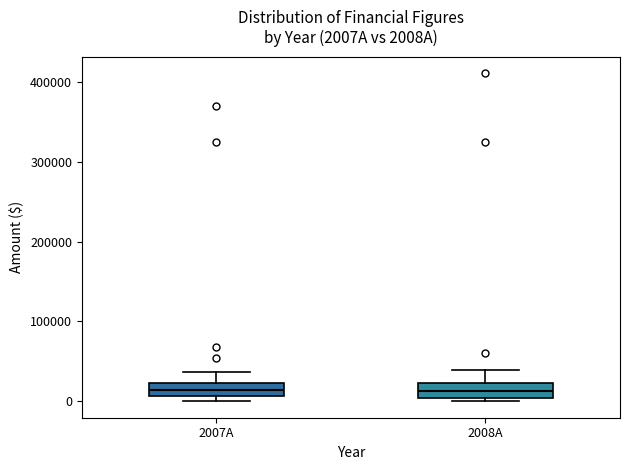

Reading left to right, transcribe this box plot: for each box, give where its median line is, the range the box spans, and where its two whiskers end, as read against the y-axis. The values are not printed on the chart, so give them approximately, as read against the axis.

2007A: median 10000 (inside the box), box 10000 to 20000, whiskers 0 to 40000
2008A: median 10000, box 0 to 20000, whiskers 0 (just below the box's lower edge) to 40000